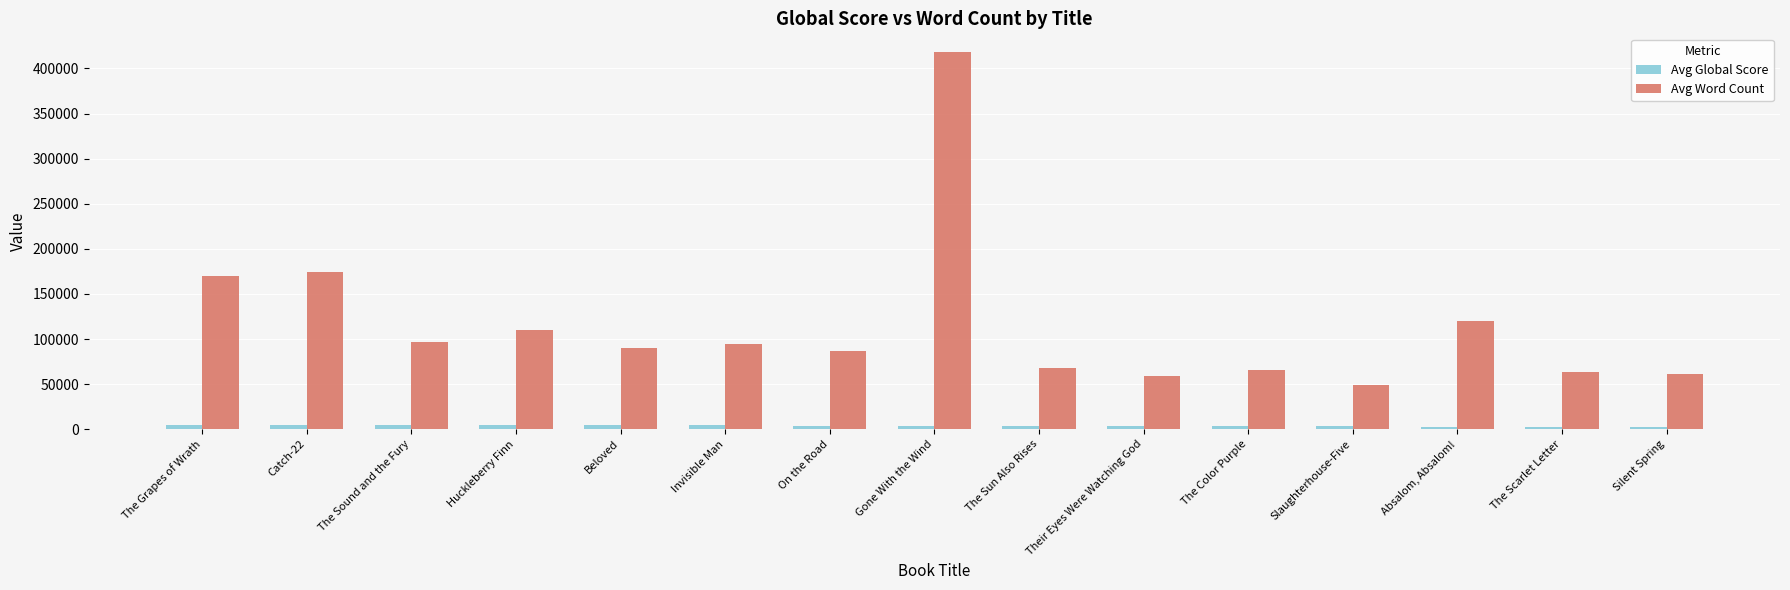

Are the bars grouped side by side (vs. stacked)?

Yes